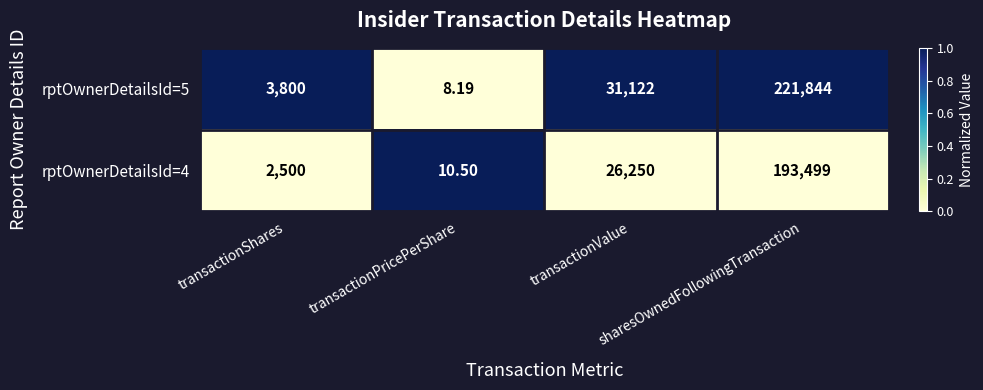

Reading left to right, list all the values displayed in this chart.

rptOwnerDetailsId=5: transactionShares=3800	transactionPricePerShare=8	transactionValue=31122	sharesOwnedFollowingTransaction=221844
rptOwnerDetailsId=4: transactionShares=2500	transactionPricePerShare=10	transactionValue=26250	sharesOwnedFollowingTransaction=193499